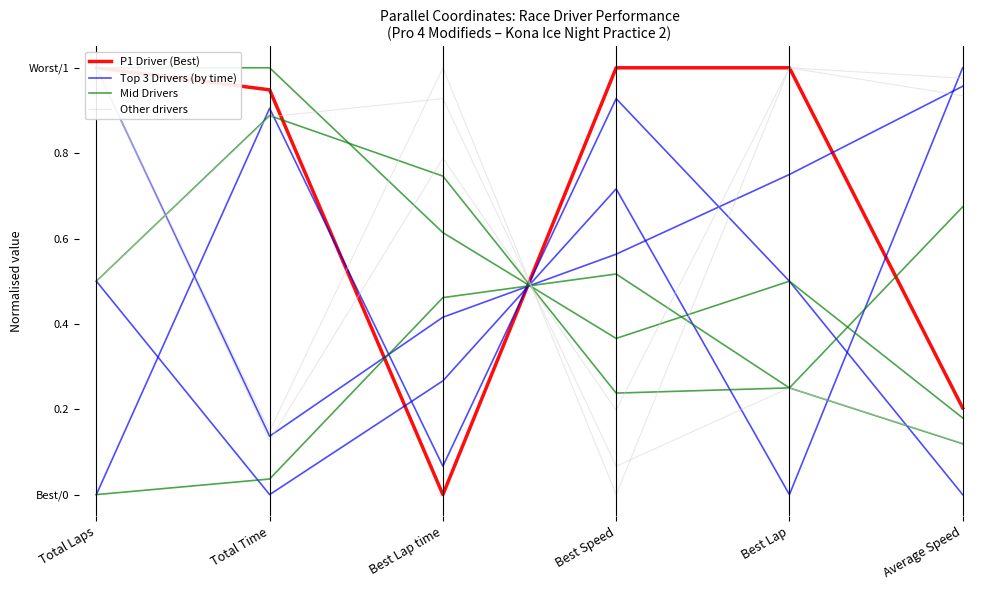

What is the sum of the Top 3 Drivers (by time) values at Best Lap and Best Lap time?

1.2